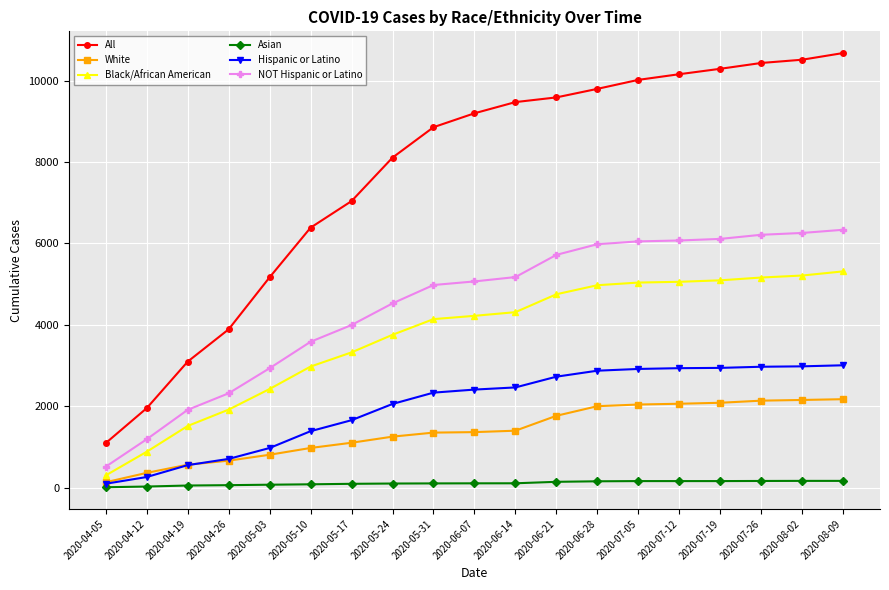

What is the label of the 5th point from the left?

2020-05-03